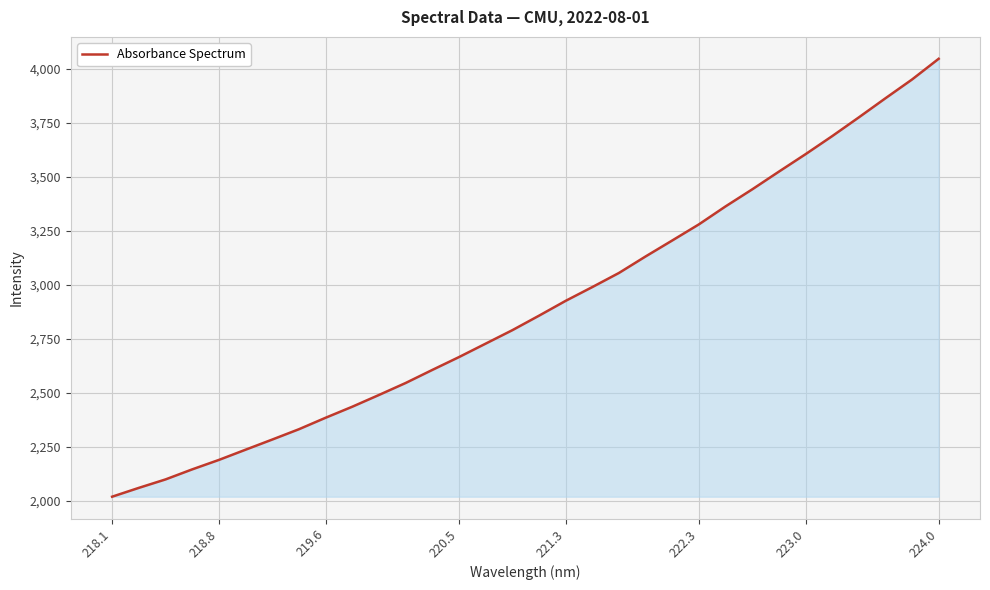

What is the difference between the maximum and minimum values?

2026.9